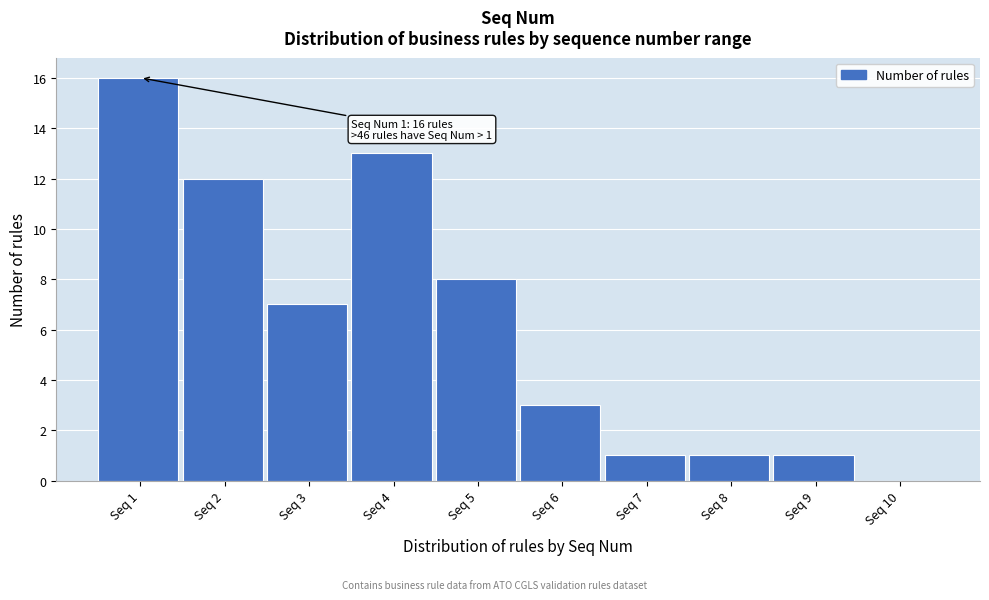

Reading left to right, extract all data points from this chart.

Seq 1=16	Seq 2=12	Seq 3=7	Seq 4=13	Seq 5=8	Seq 6=3	Seq 7=1	Seq 8=1	Seq 9=1	Seq 10=0